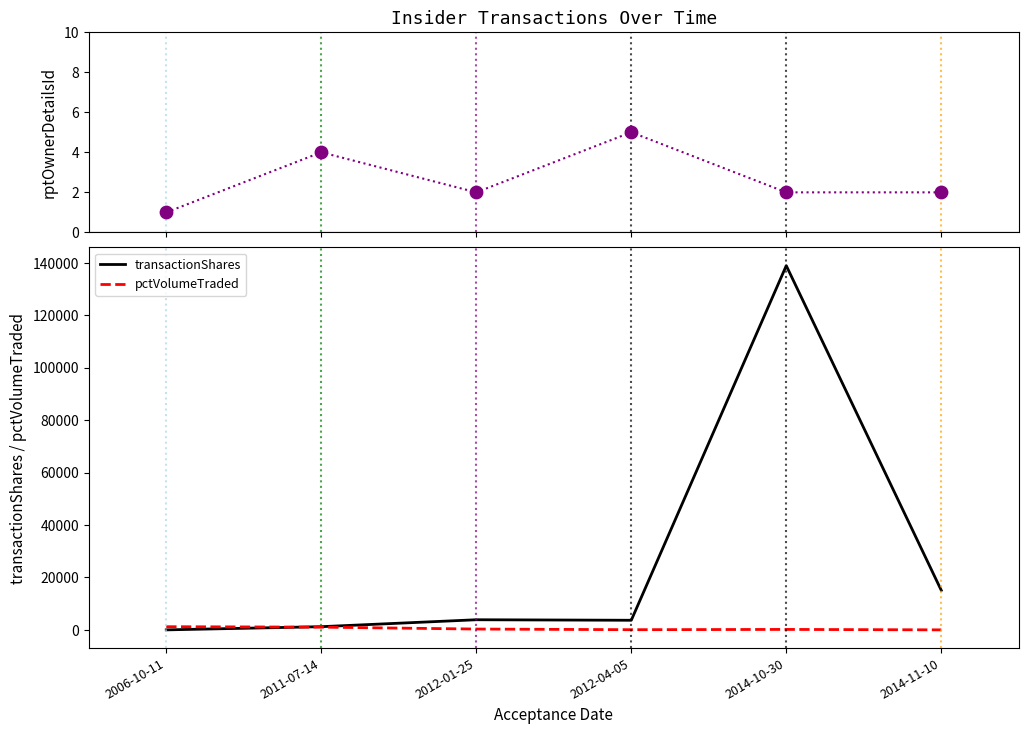

Which series has the widest spread of Y values?

transactionShares